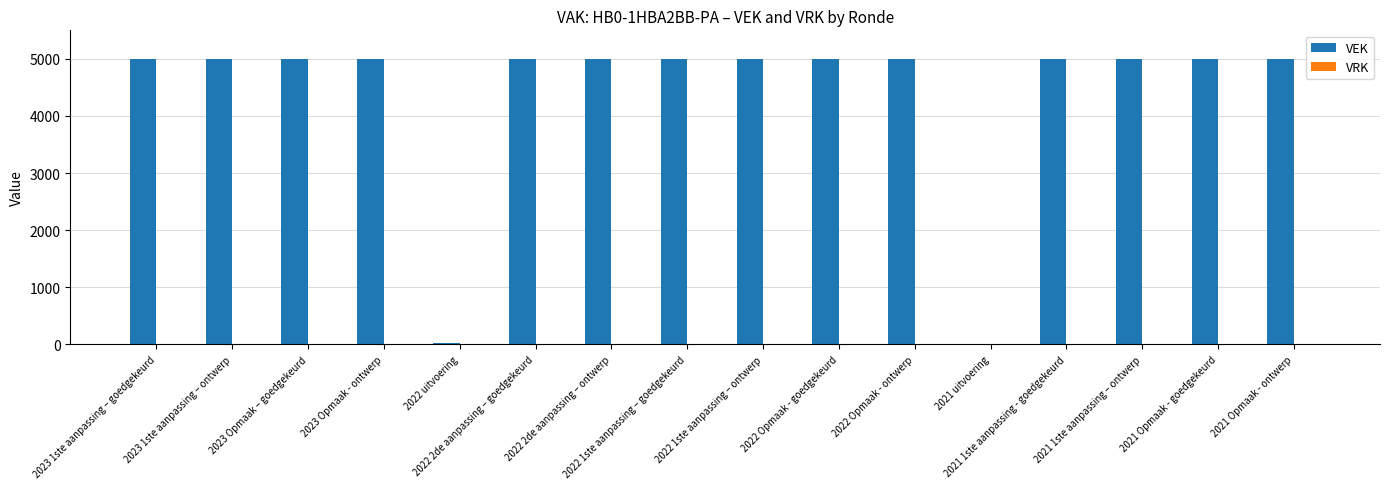

What is the maximum value shown in the chart?

5000